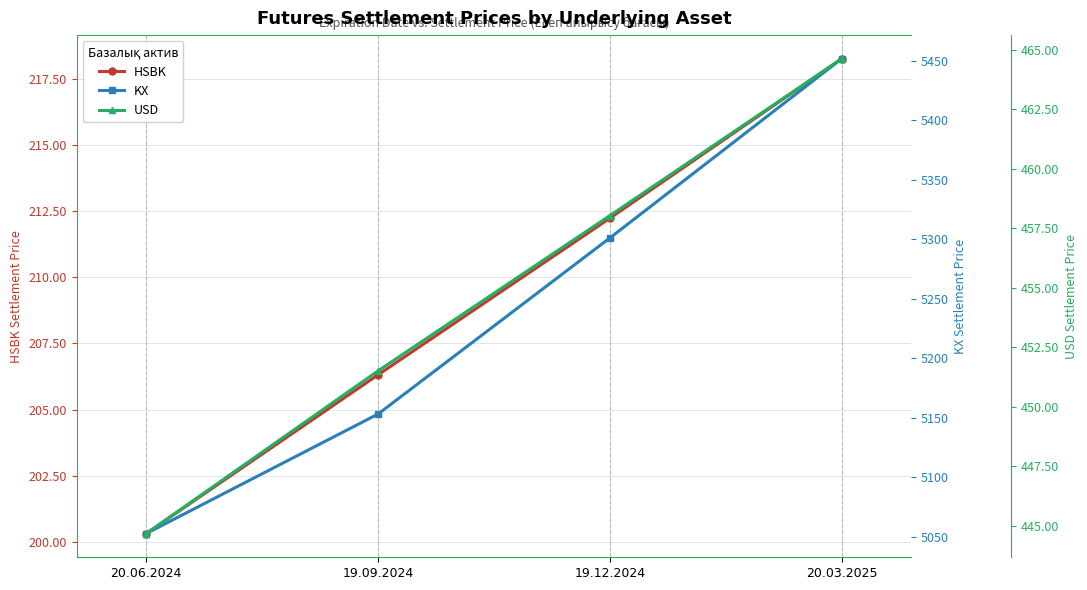

What is the greatest value displayed?

5451.5